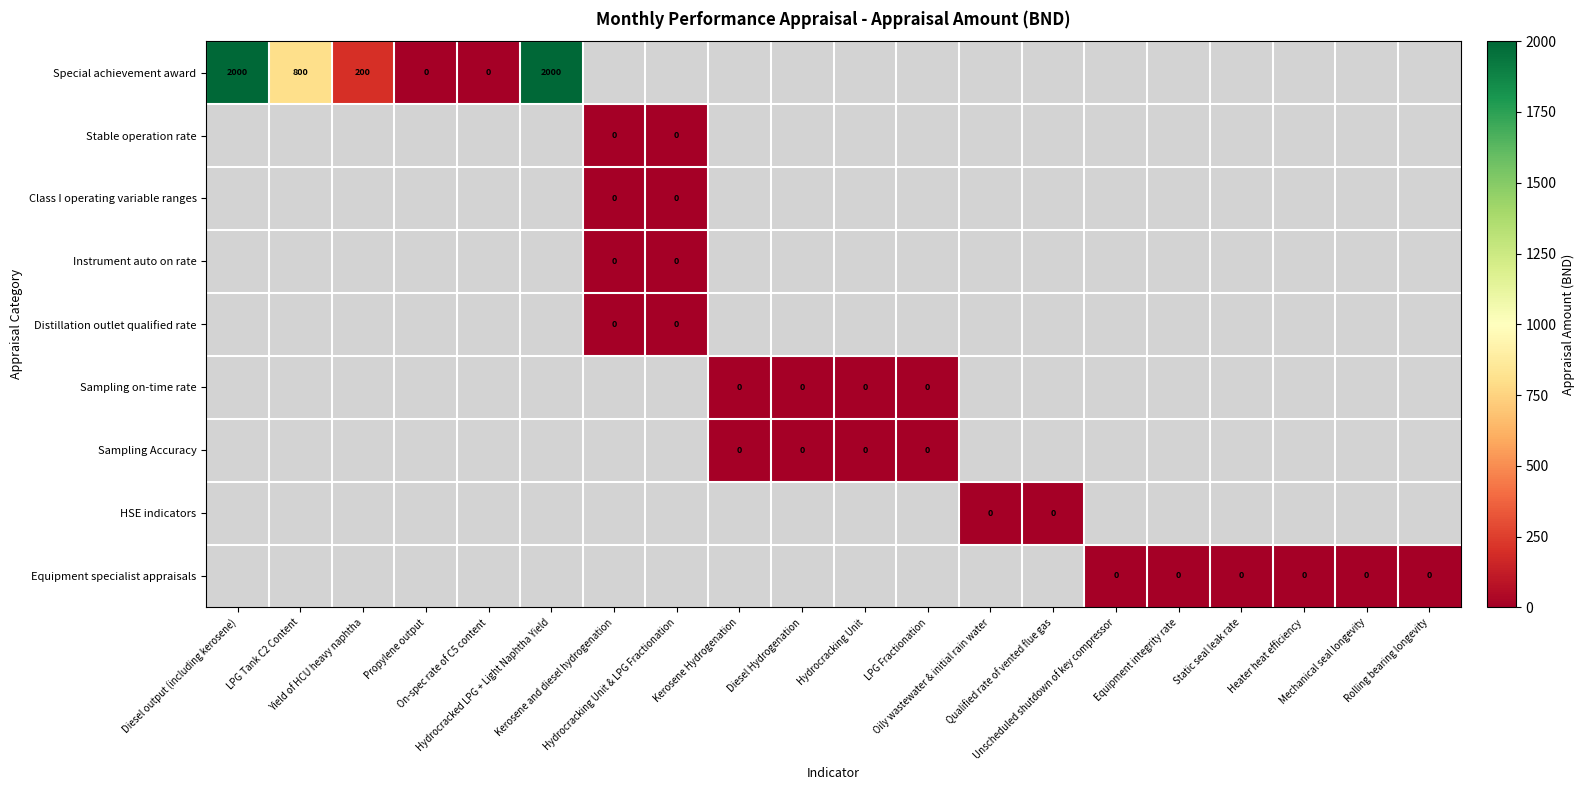

Which has a higher value, On-spec rate of C5 content or Diesel Hydrogenation?

Diesel Hydrogenation